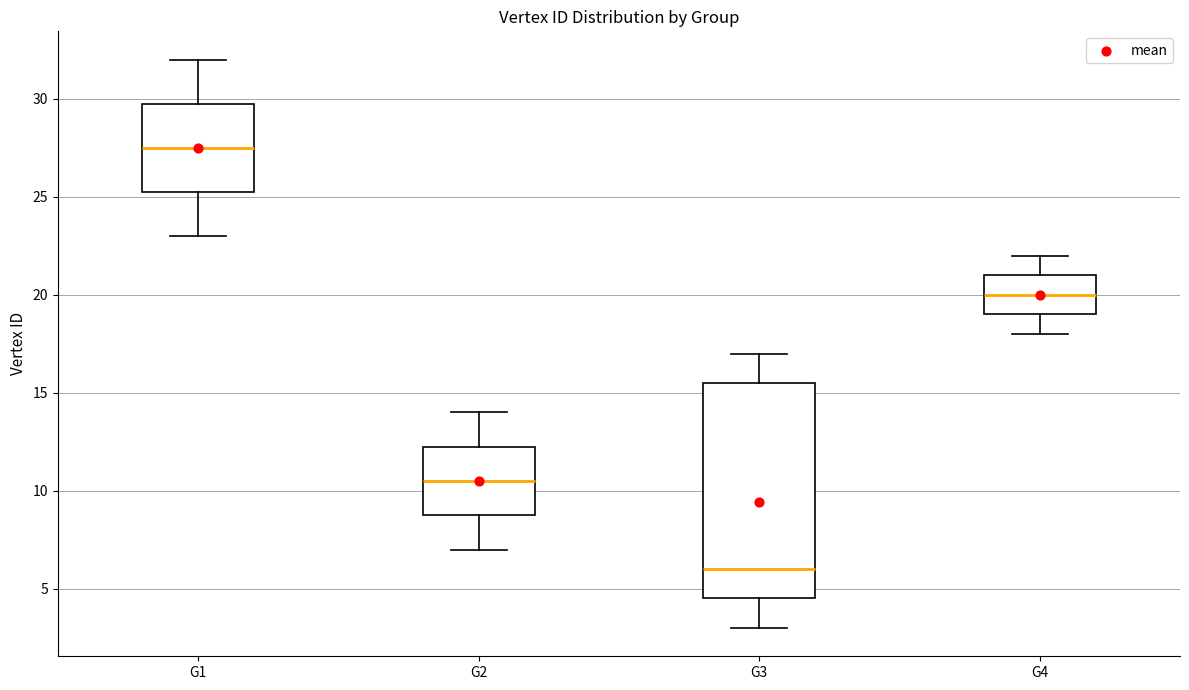

Where does the lower whisker of the box for G4 end on the y-axis? The values are not printed on the chart, so give them approximately, as read against the axis.

18.0